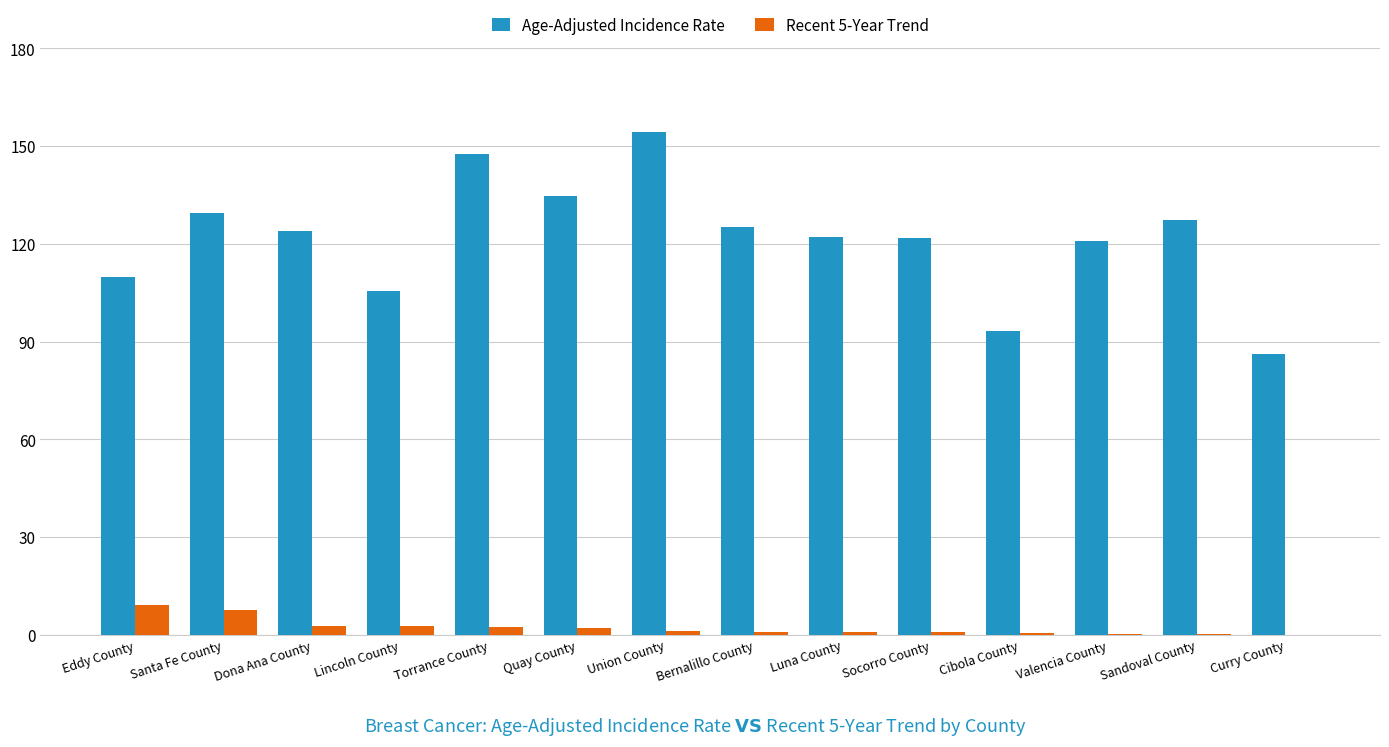

What is the maximum value for Age-Adjusted Incidence Rate?

154.4